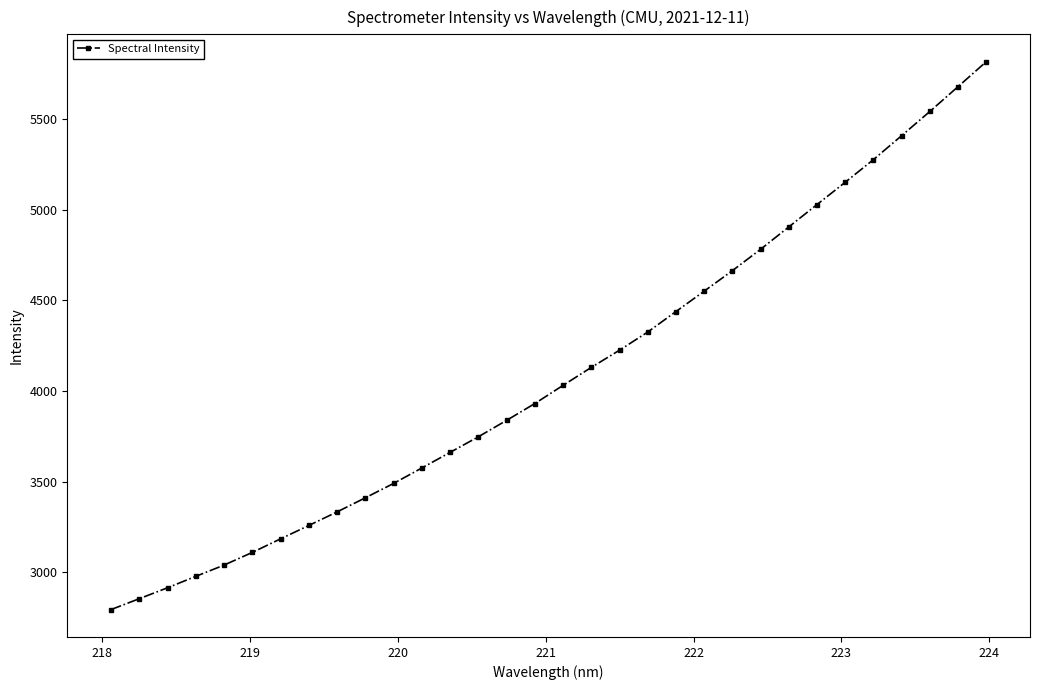

What is the greatest value displayed?

5818.0